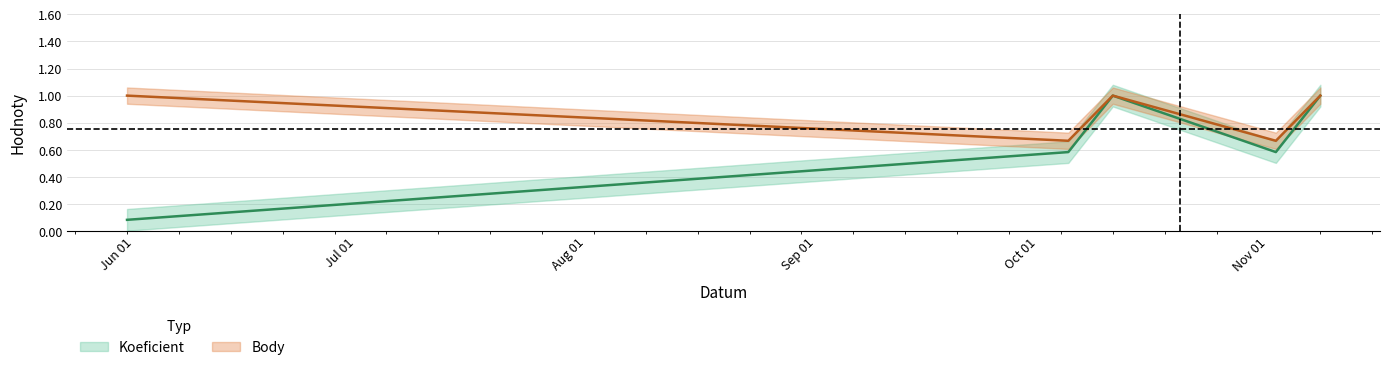

List the series in order of their peak value, highest first.

Koeficient, Body